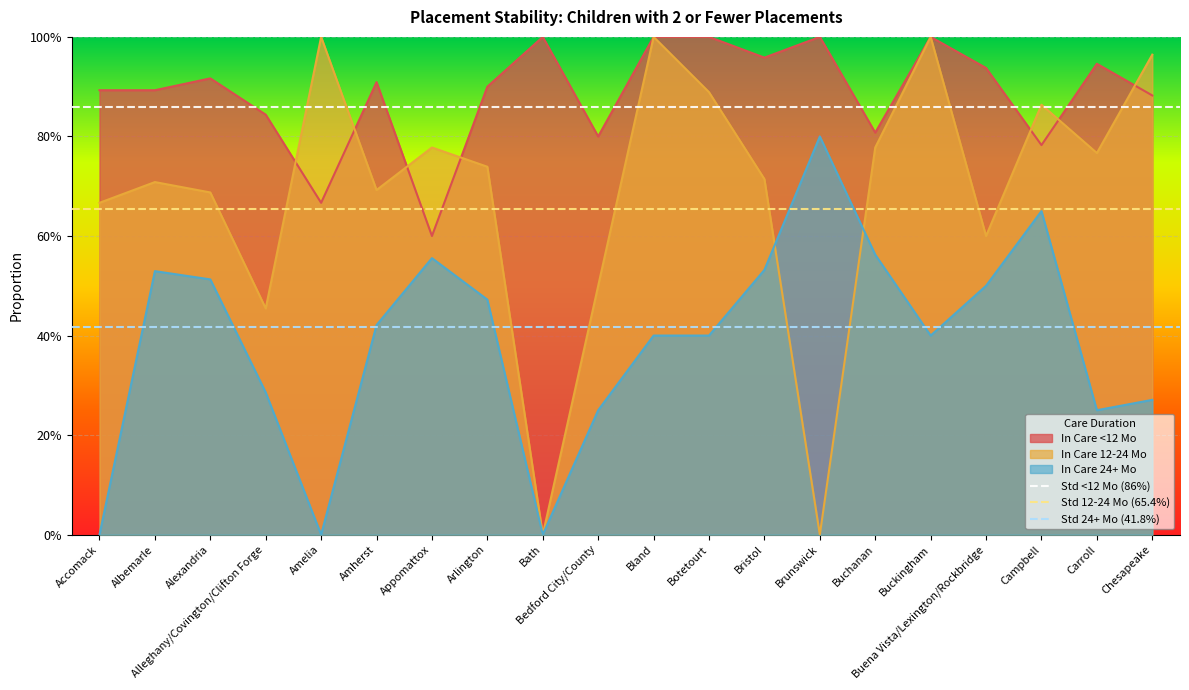

How many series are shown in this chart?

3